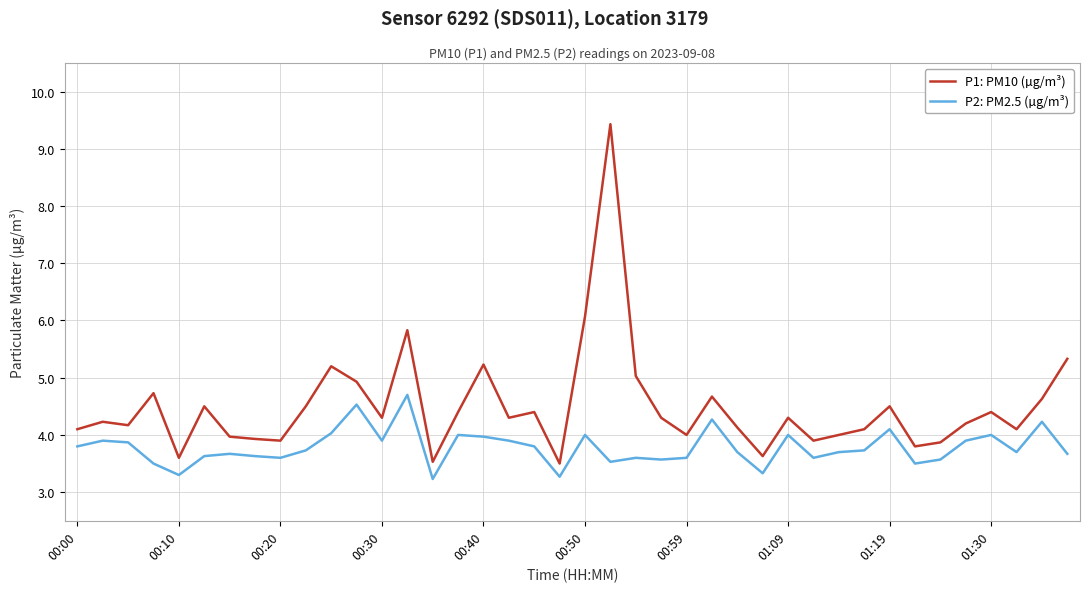

What is the difference between the maximum and second lowest values in the P2: PM2.5 (µg/m³) series?

1.4